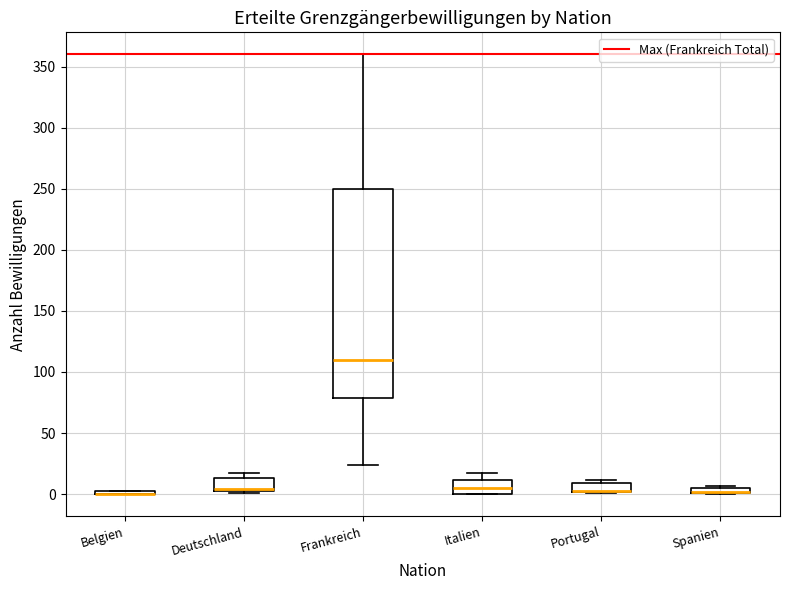

Comparing the boxes themselves (not the whiskers), which one is the tallest?

Frankreich